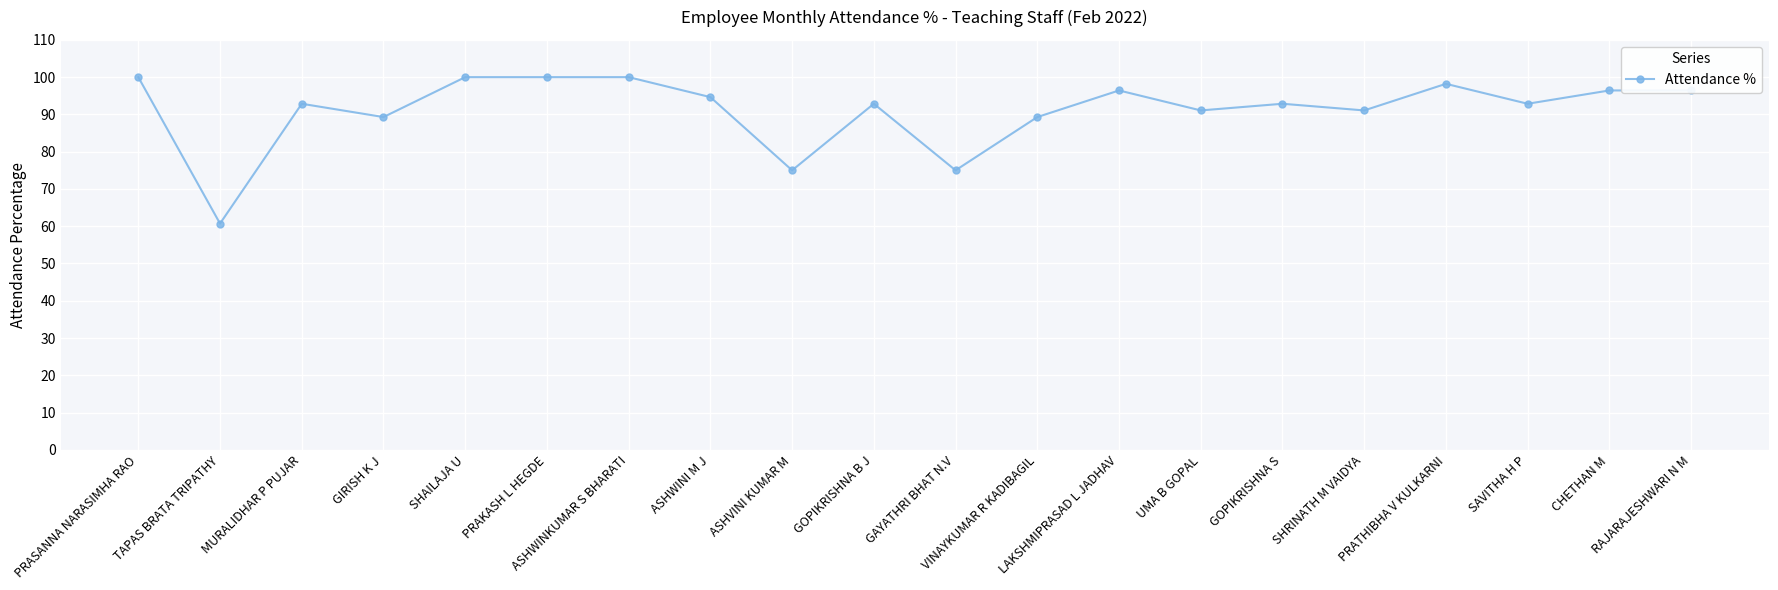

The value at PRAKASH L HEGDE is 134.5. True or false?

False